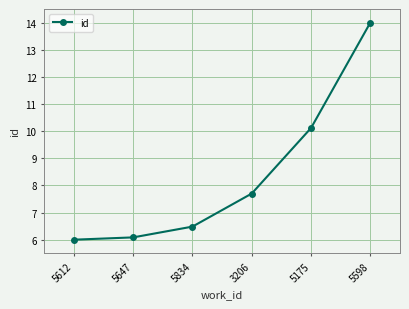

Reading left to right, extract all data points from this chart.

6.0	6.1	6.5	7.7	10.1	14.0